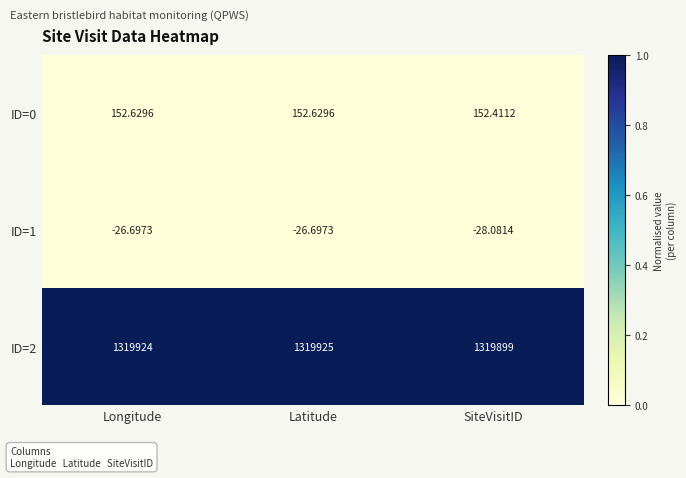

Is the value of ID=2 at Latitude greater than the value of ID=0 at SiteVisitID?

Yes